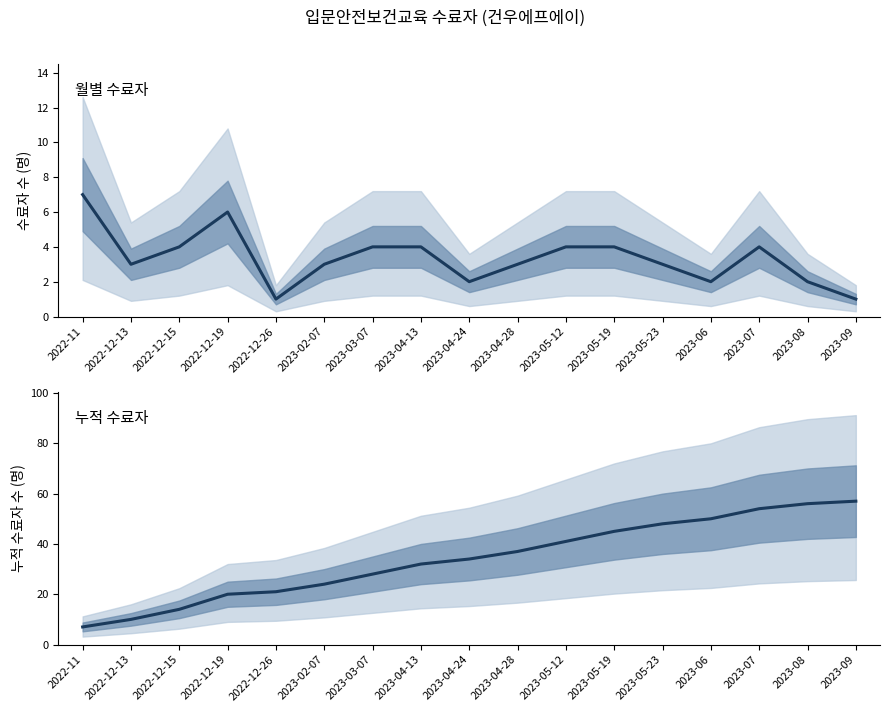

Rank the series by their average value, from highest to lowest.

누적 수료자, 월별 수료자